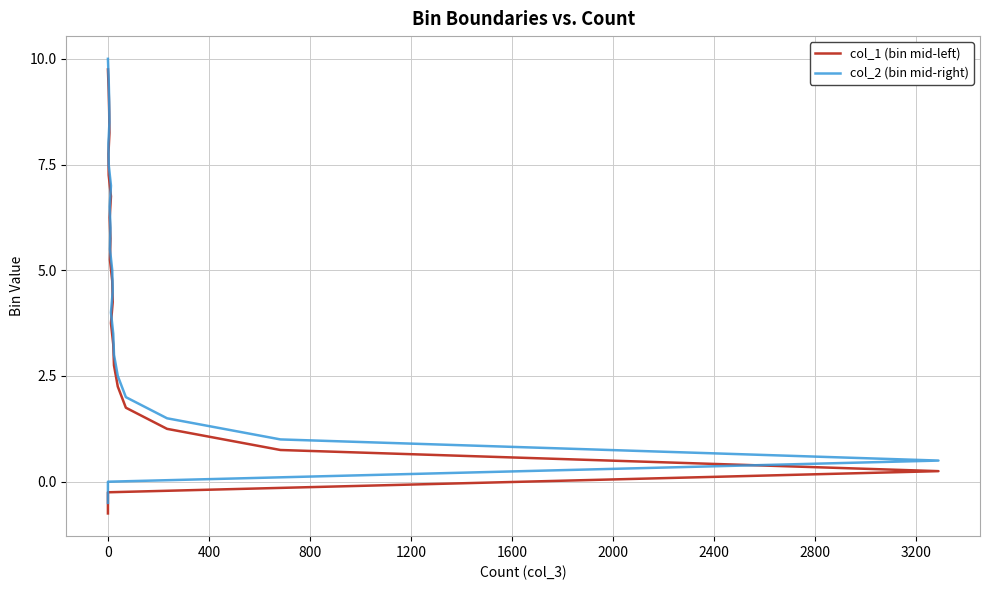

List the series in order of their peak value, lowest first.

col_1 (bin mid-left), col_2 (bin mid-right)